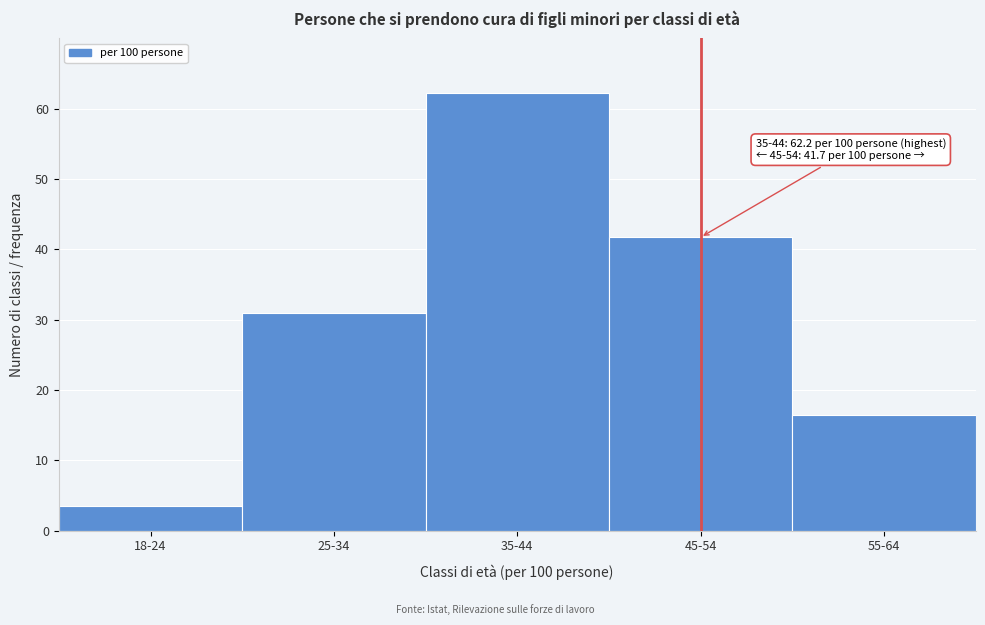

Reading left to right, transcribe all the data shown in this chart.

3.4	31.0	62.2	41.7	16.4